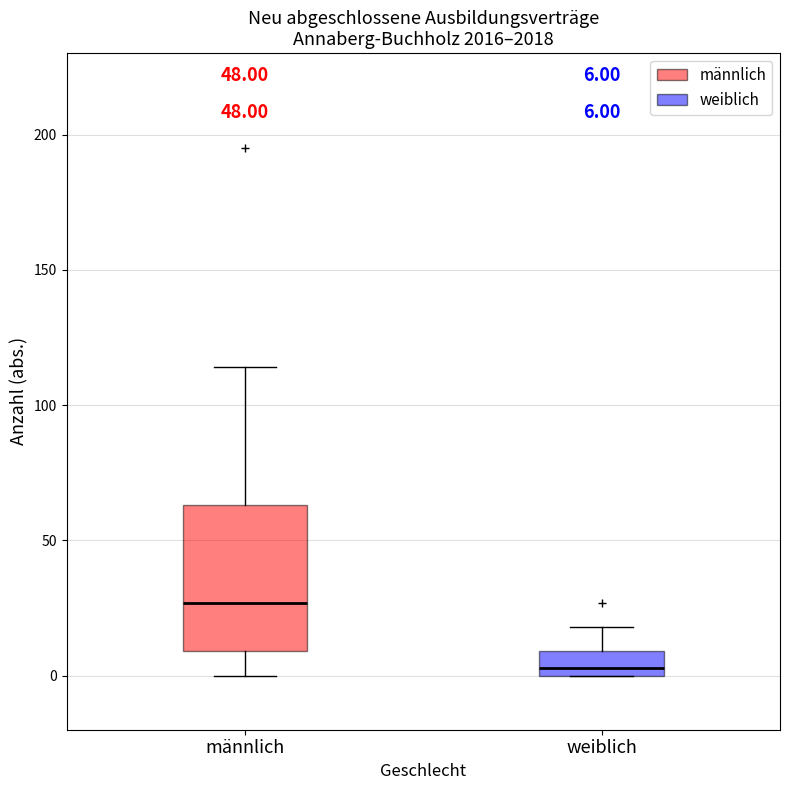

Which box is the tallest, from its lower edge to its upper edge?

männlich